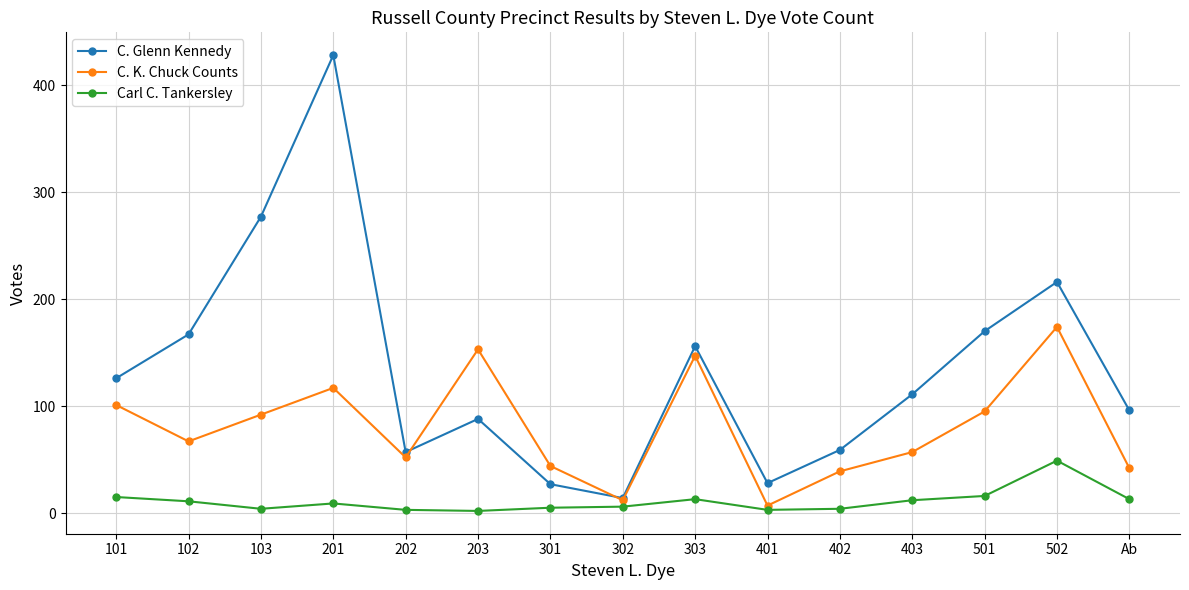

True or false: Carl C. Tankersley and C. K. Chuck Counts cross at least once.

False